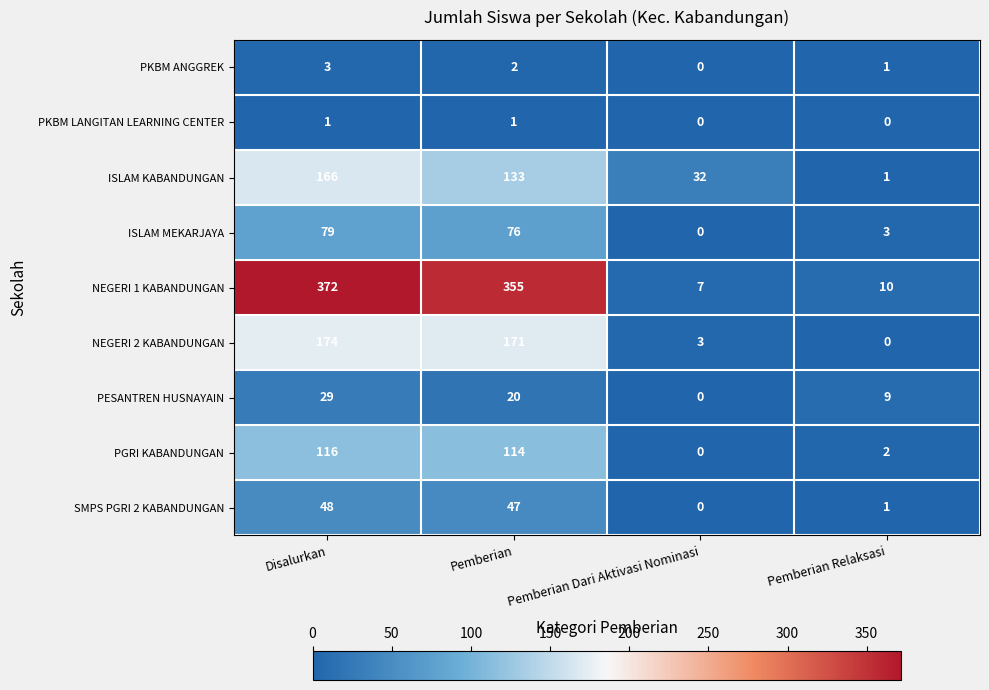

The value of NEGERI 2 KABANDUNGAN at Pemberian Dari Aktivasi Nominasi is 3. True or false?

True